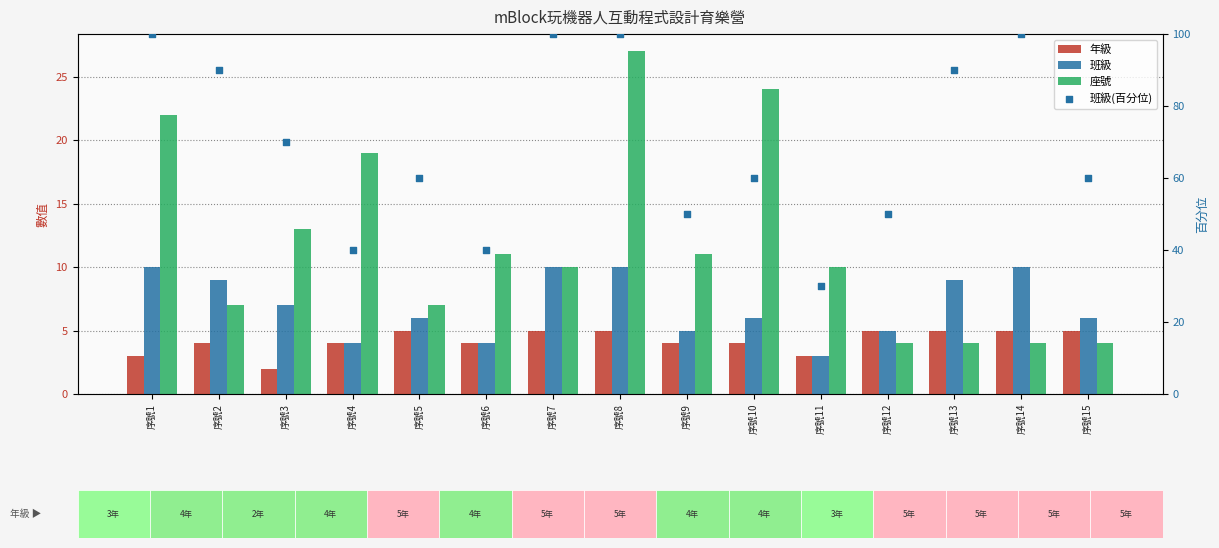

Which series reaches the minimum Y coordinate?

年級